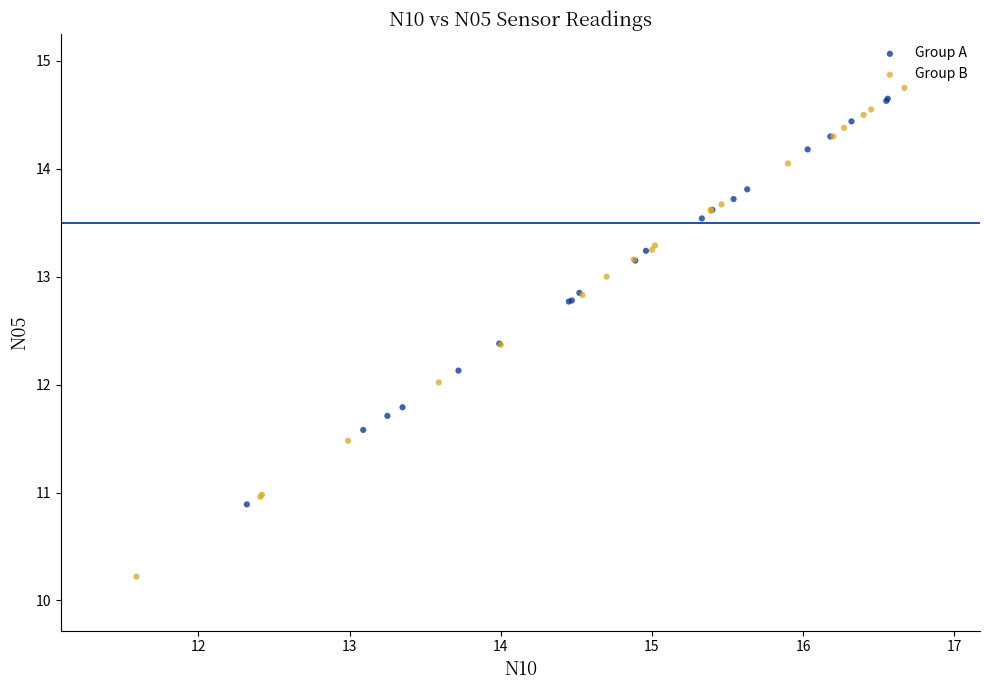

Which series contains the lowest Y value?

Group B